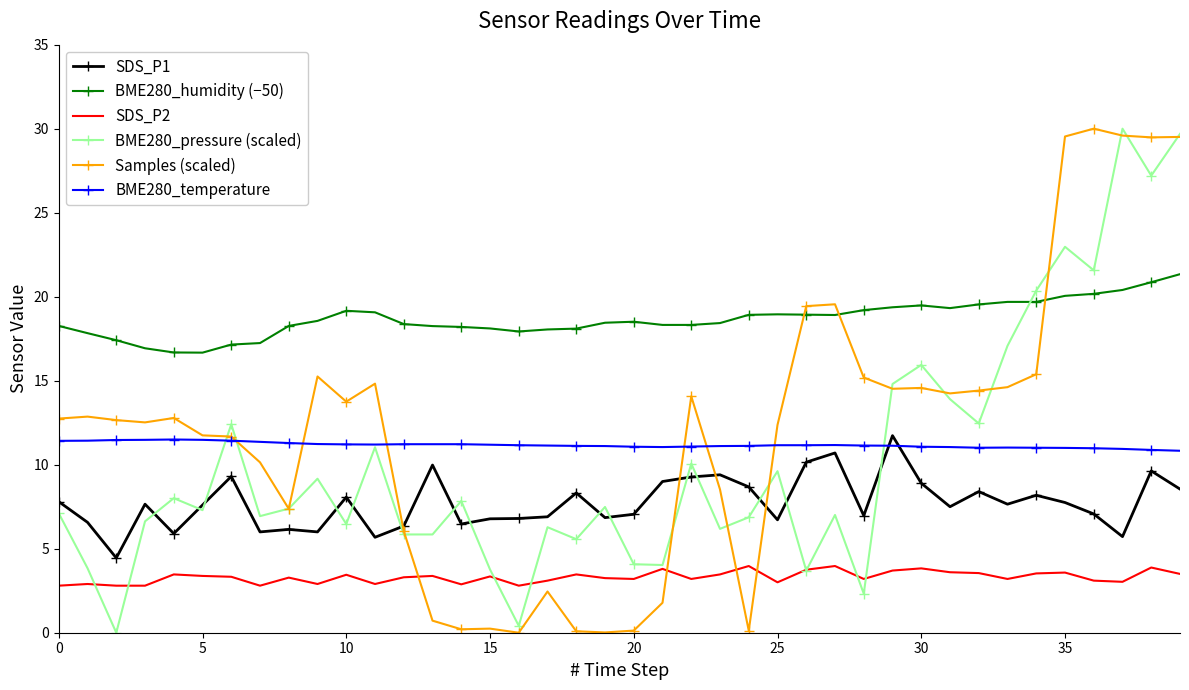

What is the difference between the second highest and minimum values in the BME280_pressure (scaled) series?

29.7